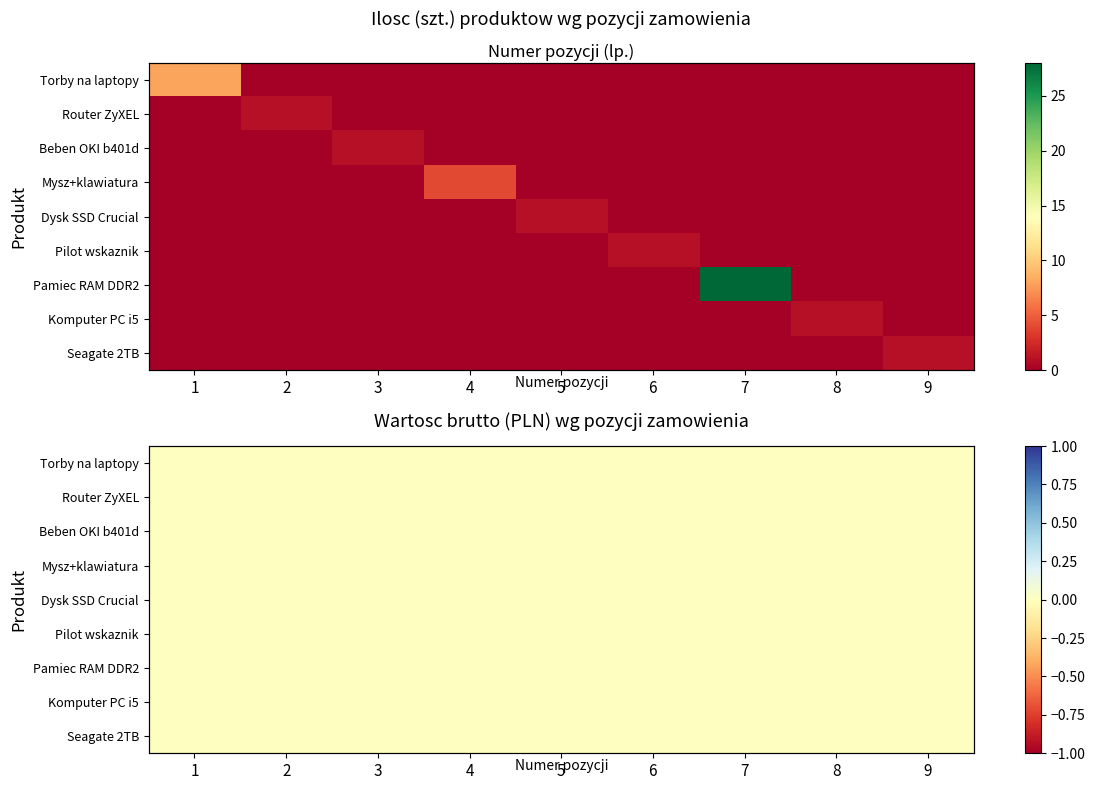

Is it true that Pilot ze wskaznikiem equals 0 at 3?

True